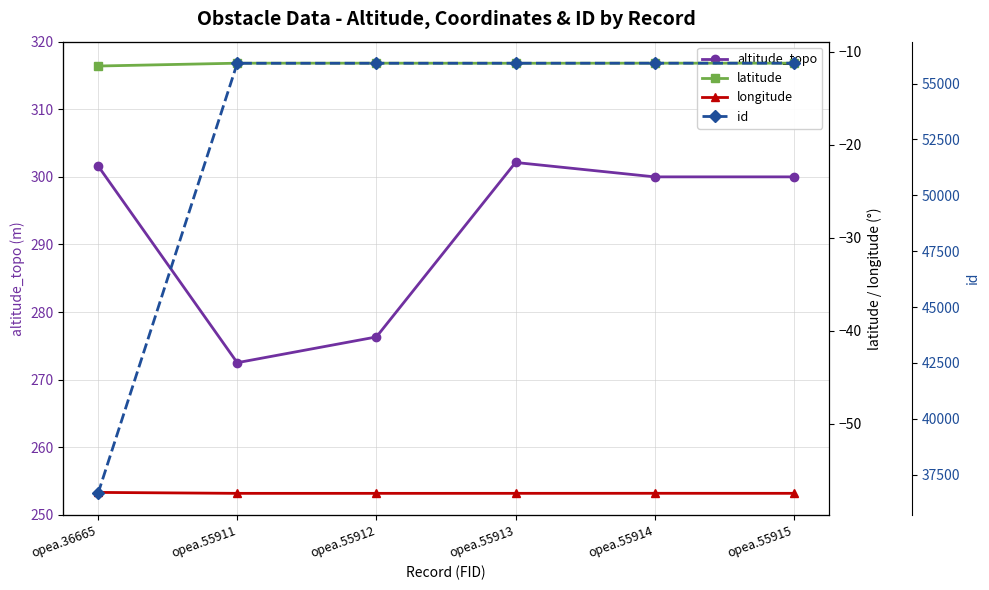

List the labels in order of id value, smallest first.

opea.36665, opea.55911, opea.55912, opea.55913, opea.55914, opea.55915